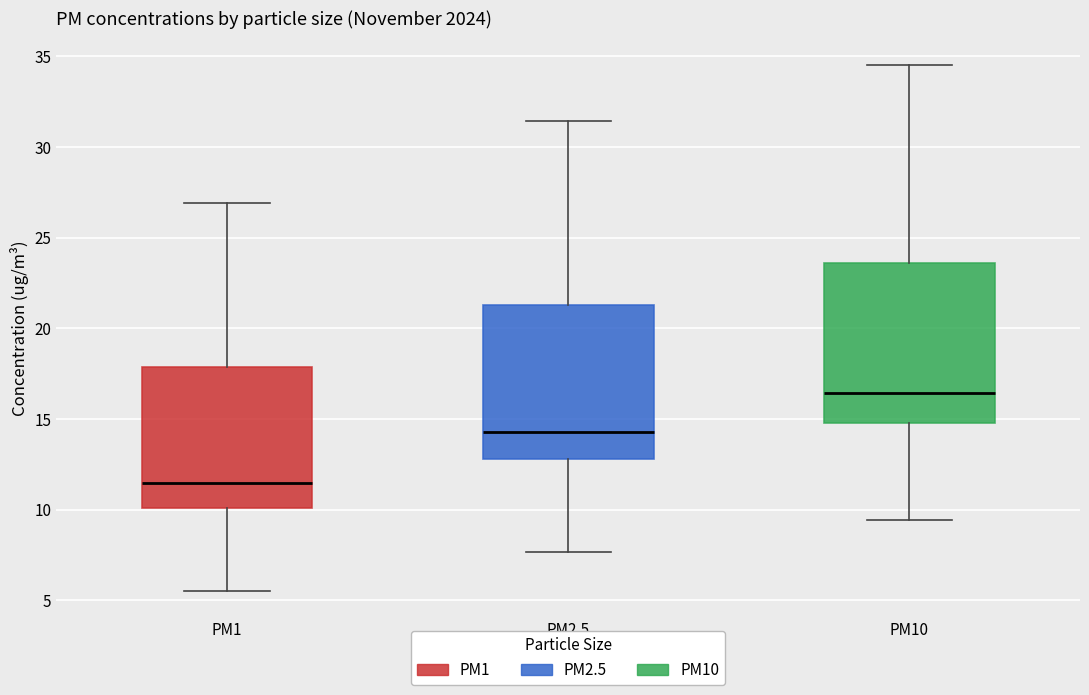

Reading left to right, read every box against the y-axis: the position of its median line, the range the box covers, and the ends of its whiskers. The values are not printed on the chart, so give them approximately, as read against the axis.

PM1: median 11.5, box 10.0 to 18.0, whiskers 5.5 to 27.0
PM2.5: median 14.5, box 13.0 to 21.5, whiskers 7.5 to 31.5
PM10: median 16.5, box 15.0 to 23.5, whiskers 9.5 to 34.5